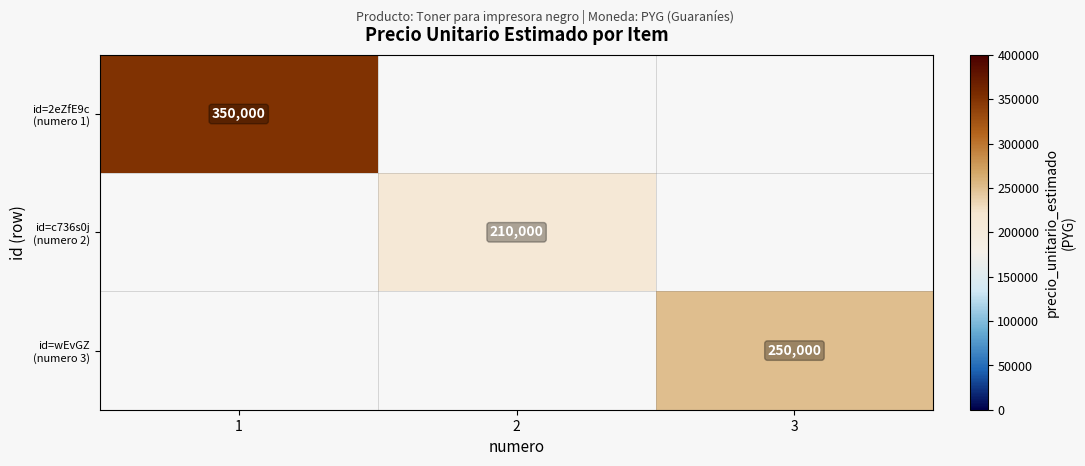

Between 2 and 3, which is larger?

3